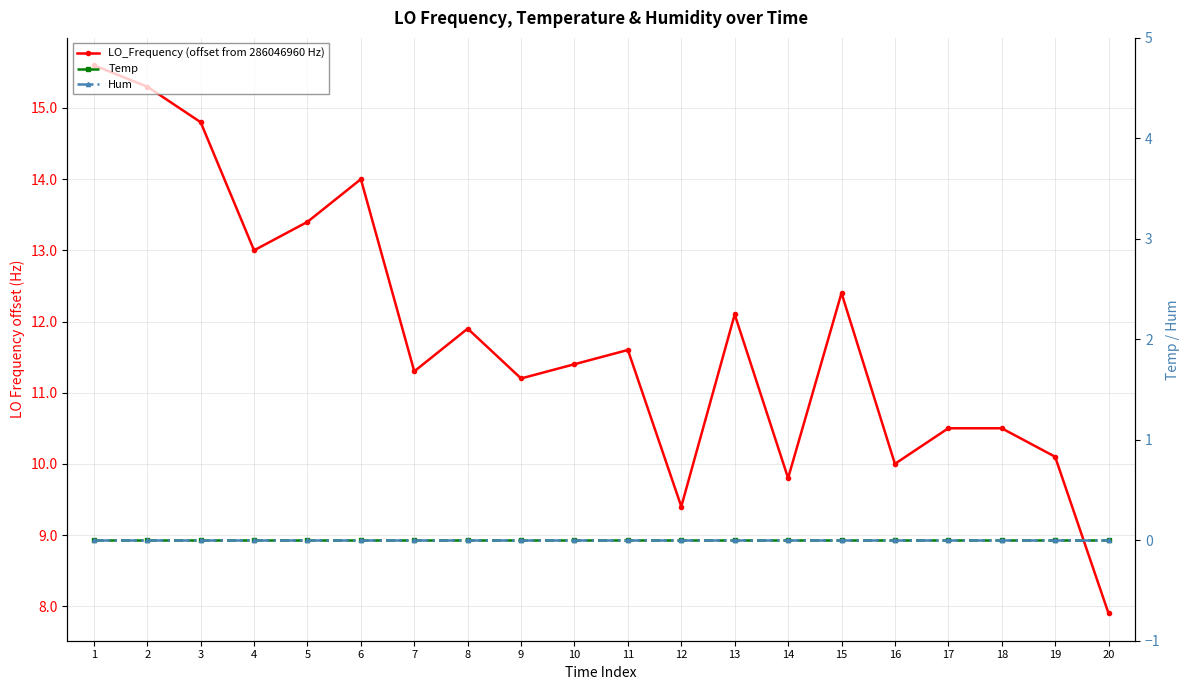

Is it true that LO_Frequency (offset from 286046960 Hz) equals 5.9 at 19?

False